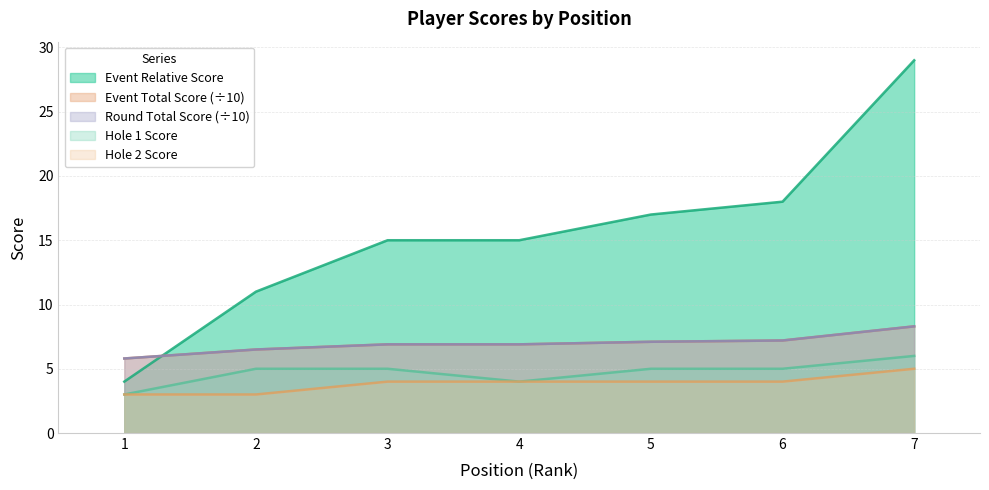

At which category is the sum across all series the highest?

7